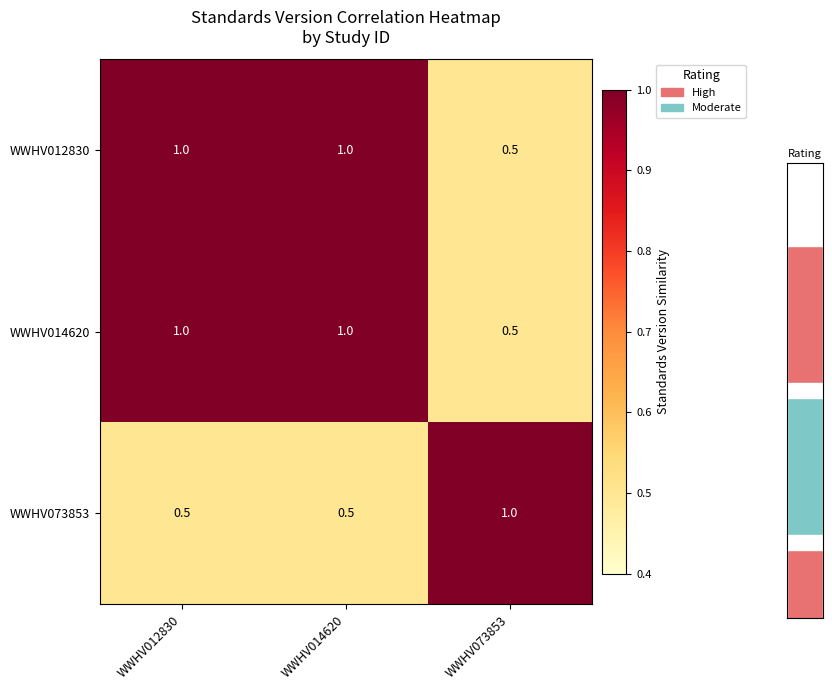

At which category is the sum across all series the highest?

WWHV012830